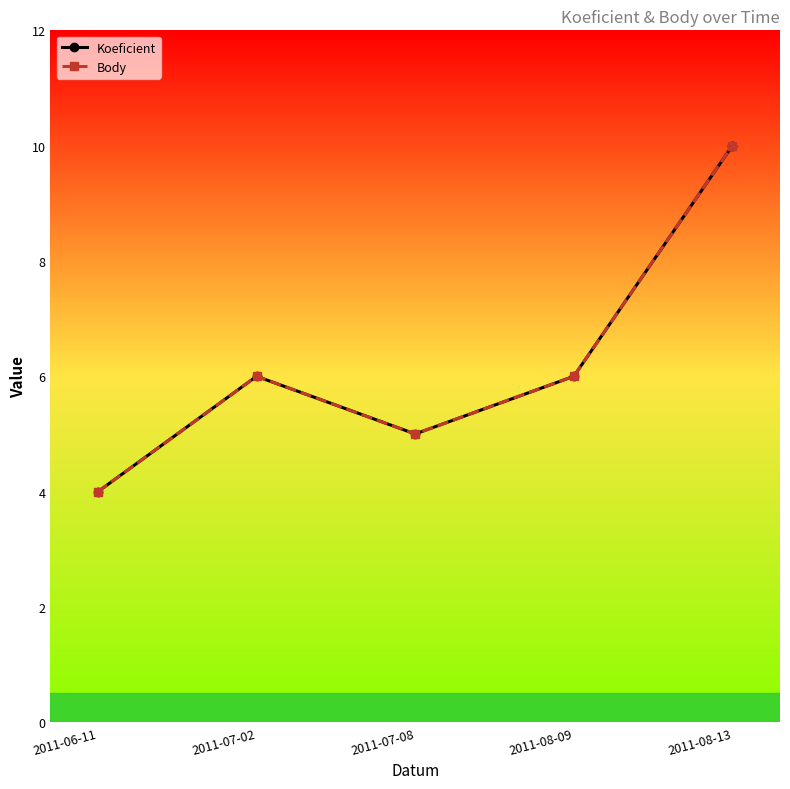

Which series has the largest total across all categories?

Koeficient